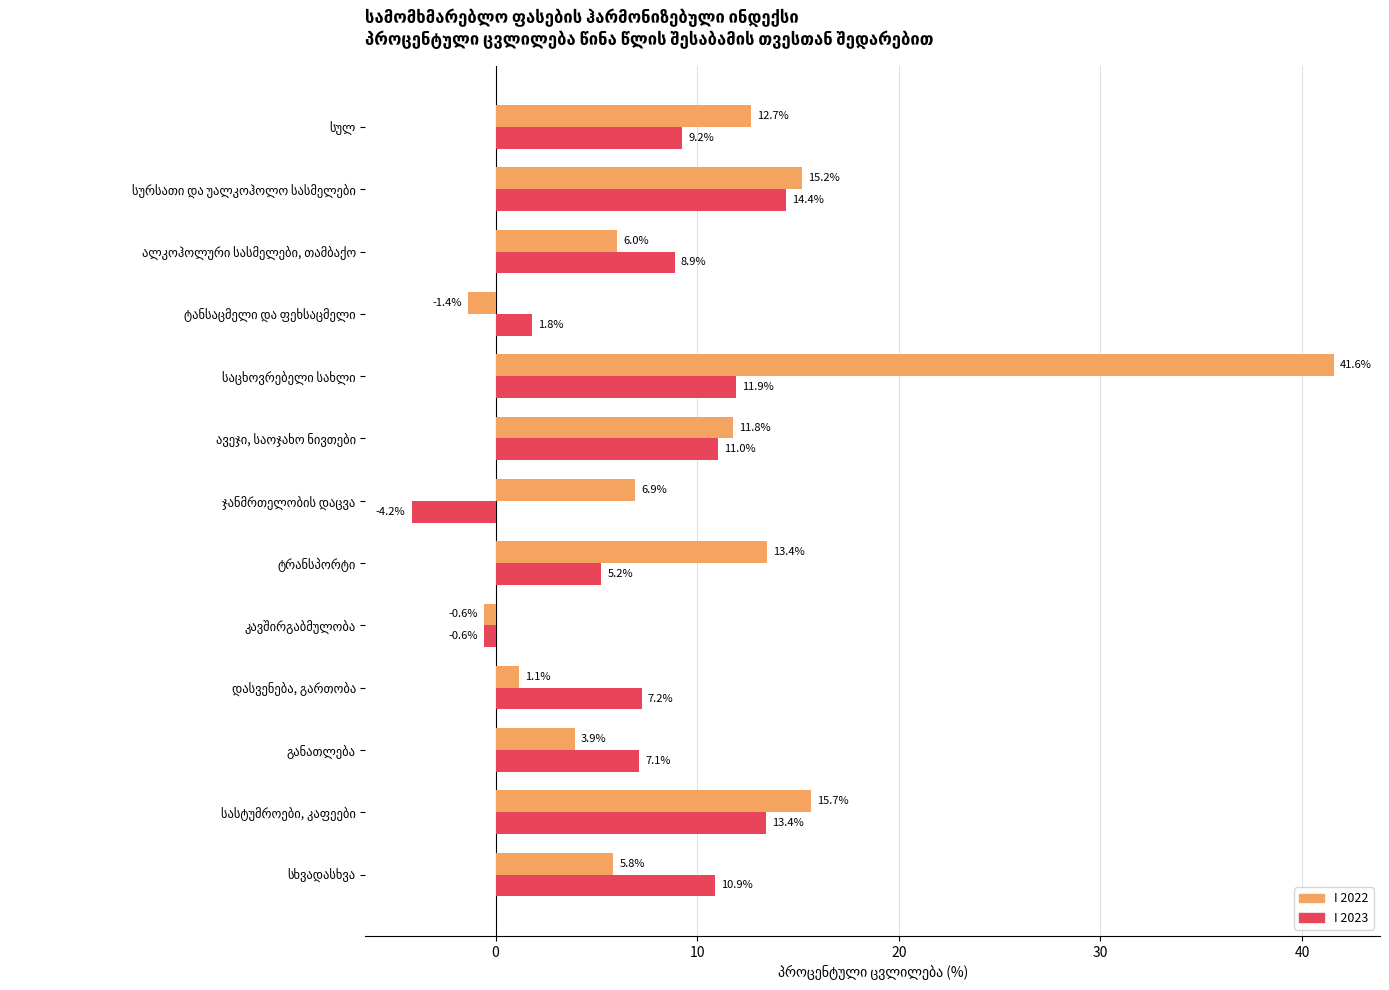

List the series in order of their overall mean, highest first.

I 2022, I 2023